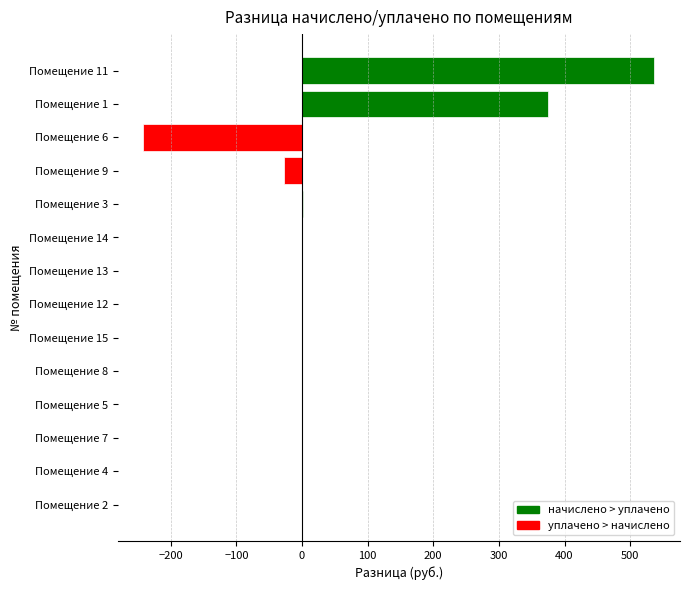

Which category has the highest value across all series?

Помещение 11